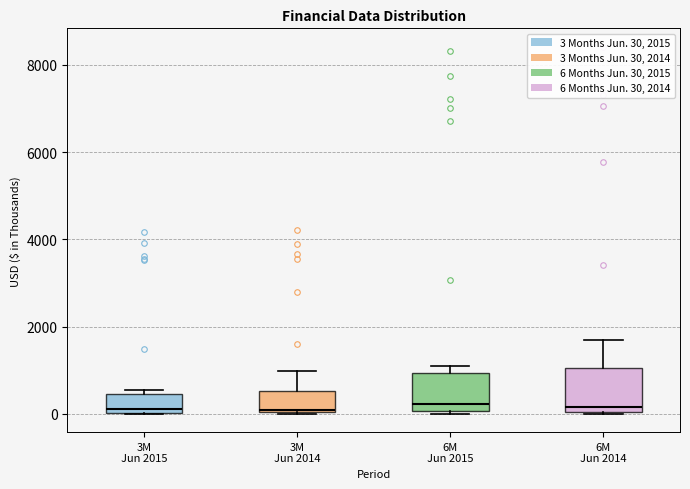

Reading left to right, transcribe this box plot: for each box, give where its median line is, the range the box spans, and where its two whiskers end, as read against the y-axis. The values are not printed on the chart, so give them approximately, as read against the axis.

3M Jun 2015: median 200, box 0 to 400, whiskers 0 to 600
3M Jun 2014: median 0, box 0 to 600, whiskers 0 to 1000
6M Jun 2015: median 200, box 0 to 1000, whiskers 0 to 1000 (just above the box's upper edge)
6M Jun 2014: median 200, box 0 to 1000, whiskers 0 to 1600